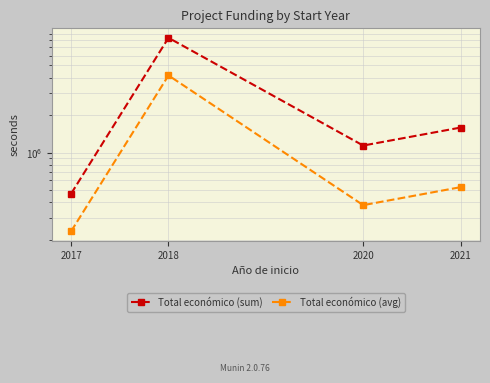

True or false: Total económico (sum) has more than 2 interior local peaks.

False